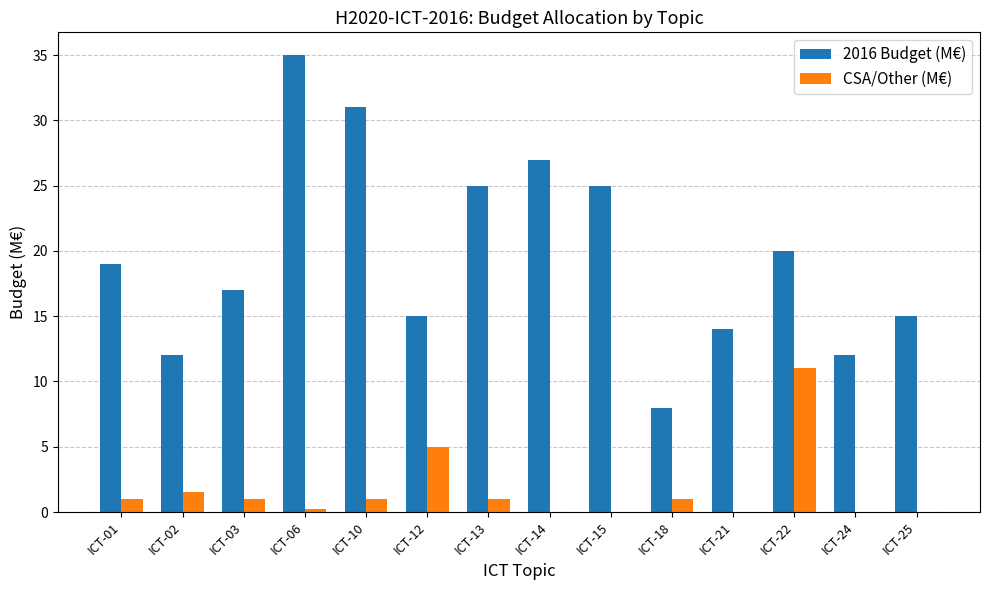

What is the sum of the CSA/Other (M€) values at ICT-22 and ICT-21?

11.0